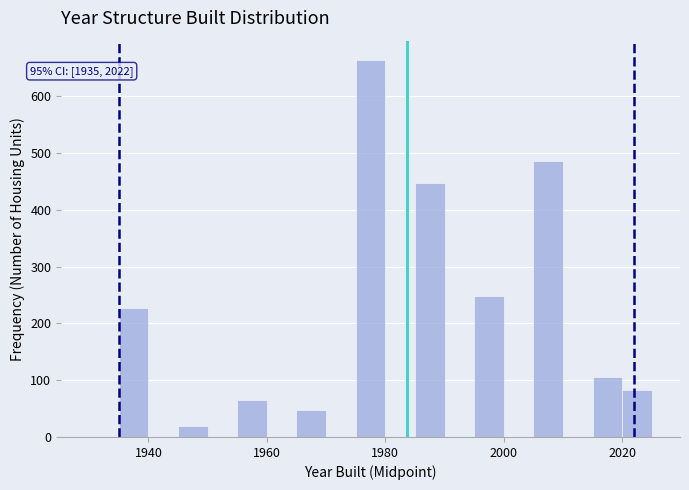

Around what value on the x-axis is the tallest bar? Give the approximate position of its centre, as read against the axis.

1978